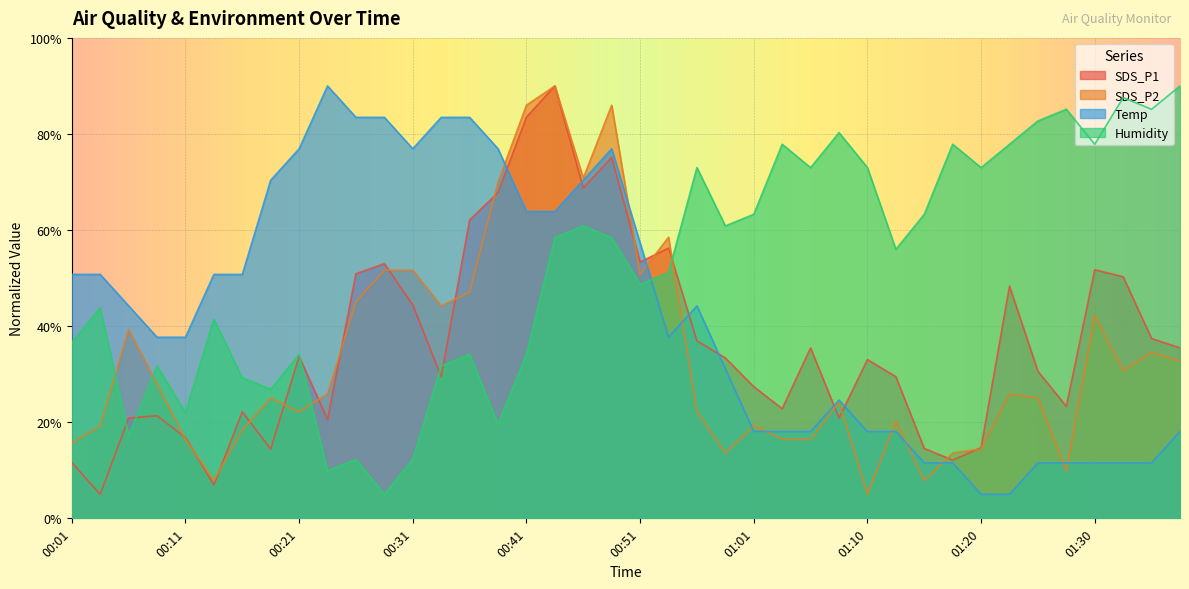

The value of Humidity at 00:36 is 34.1. True or false?

True